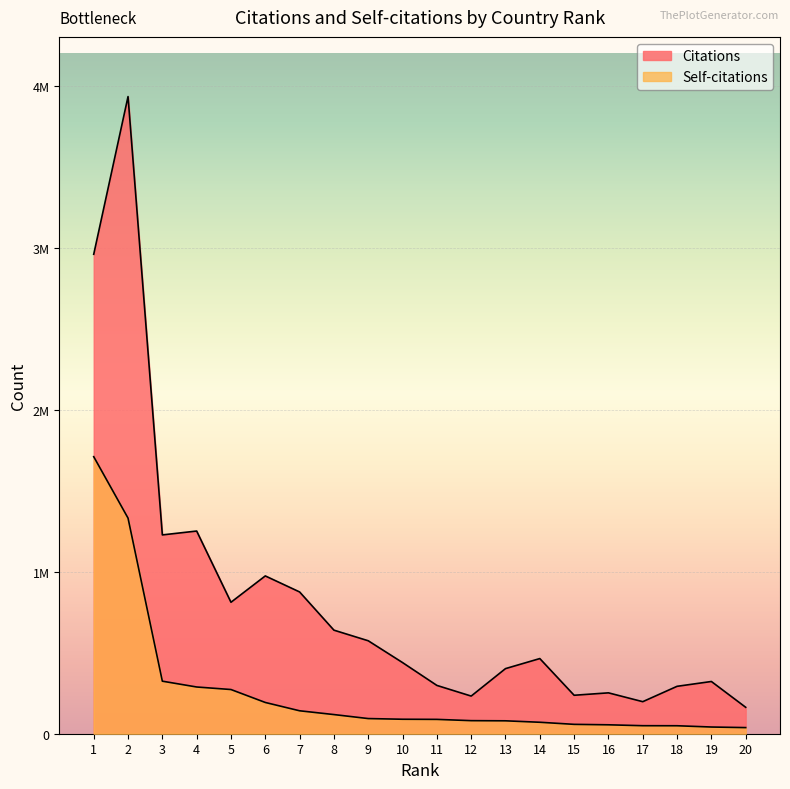

True or false: Self-citations has more than 2 points higher than both neighbors.

False